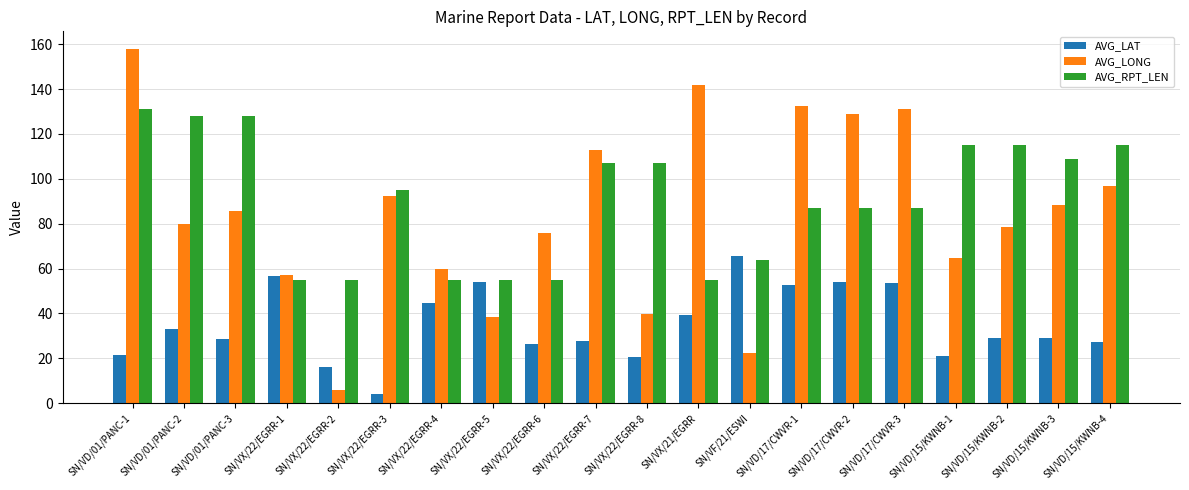

Rank the series by their maximum value, from lowest to highest.

AVG_LAT, AVG_RPT_LEN, AVG_LONG